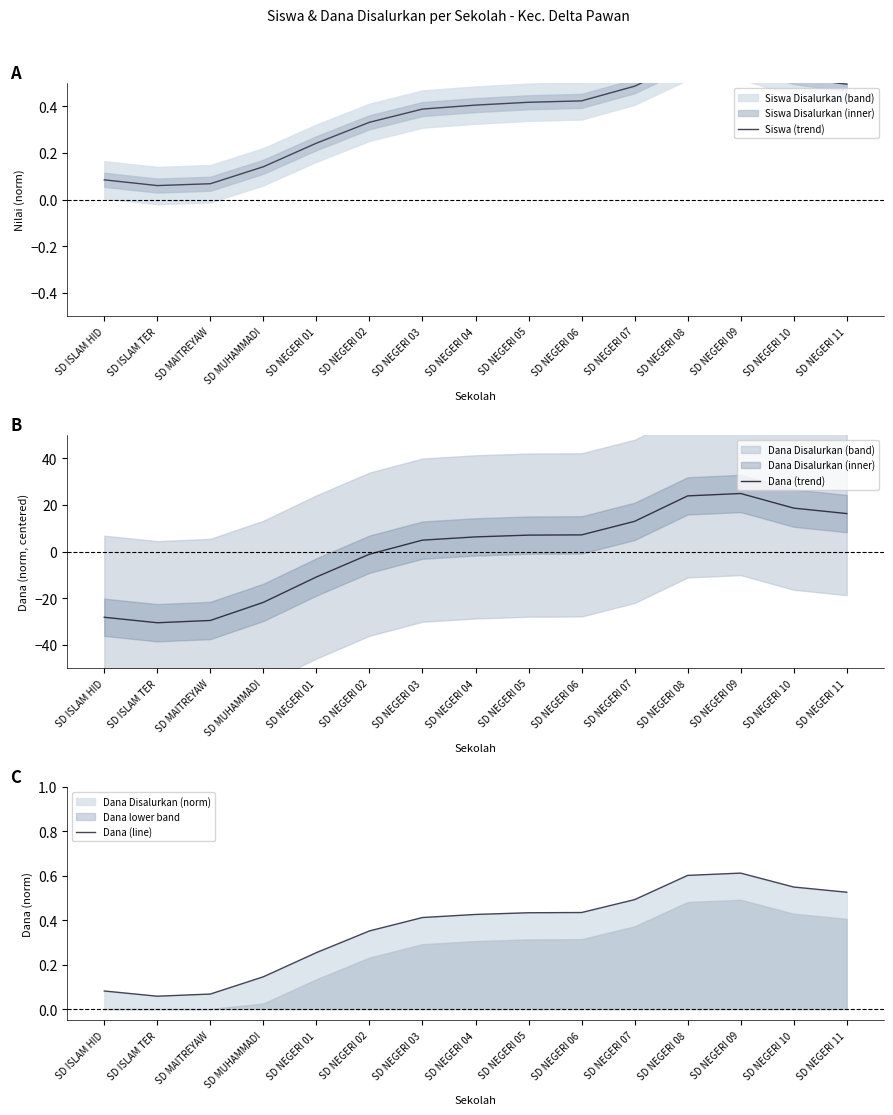

Count the number of data series in this chart.

3